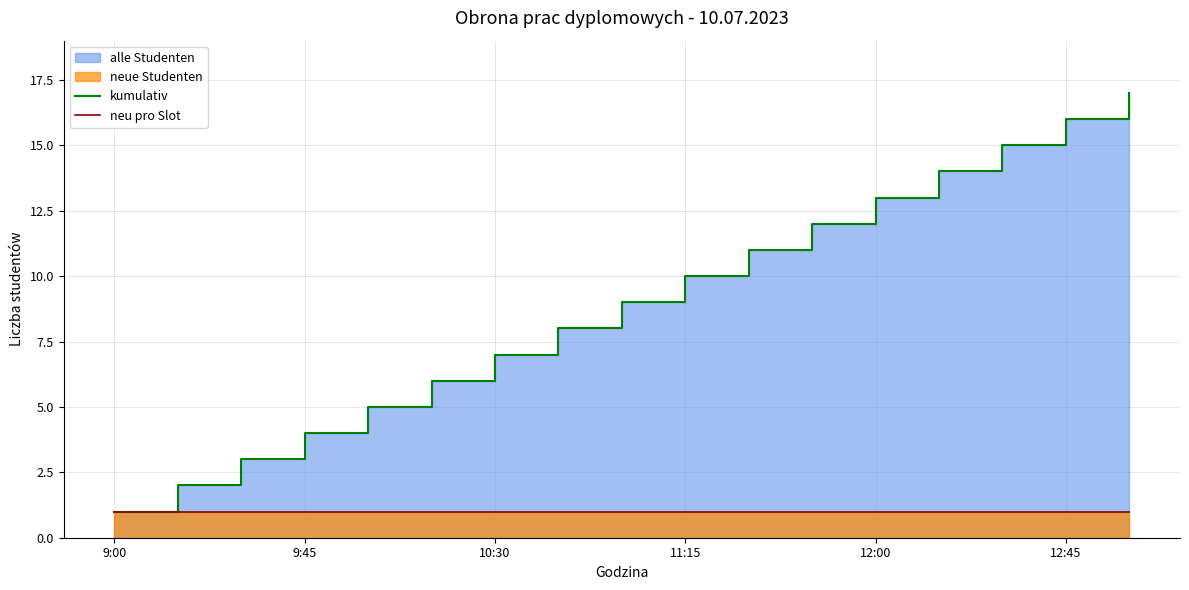

True or false: kumulativ has a value of 11 at 10.

True